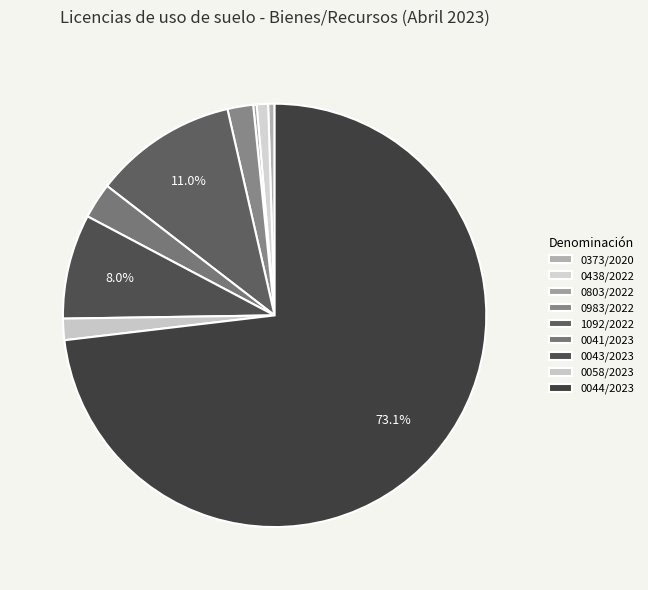

Rank the categories by value from lowest to highest.

0803/2022, 0373/2020, 0438/2022, 0058/2023, 0983/2022, 0041/2023, 0043/2023, 1092/2022, 0044/2023